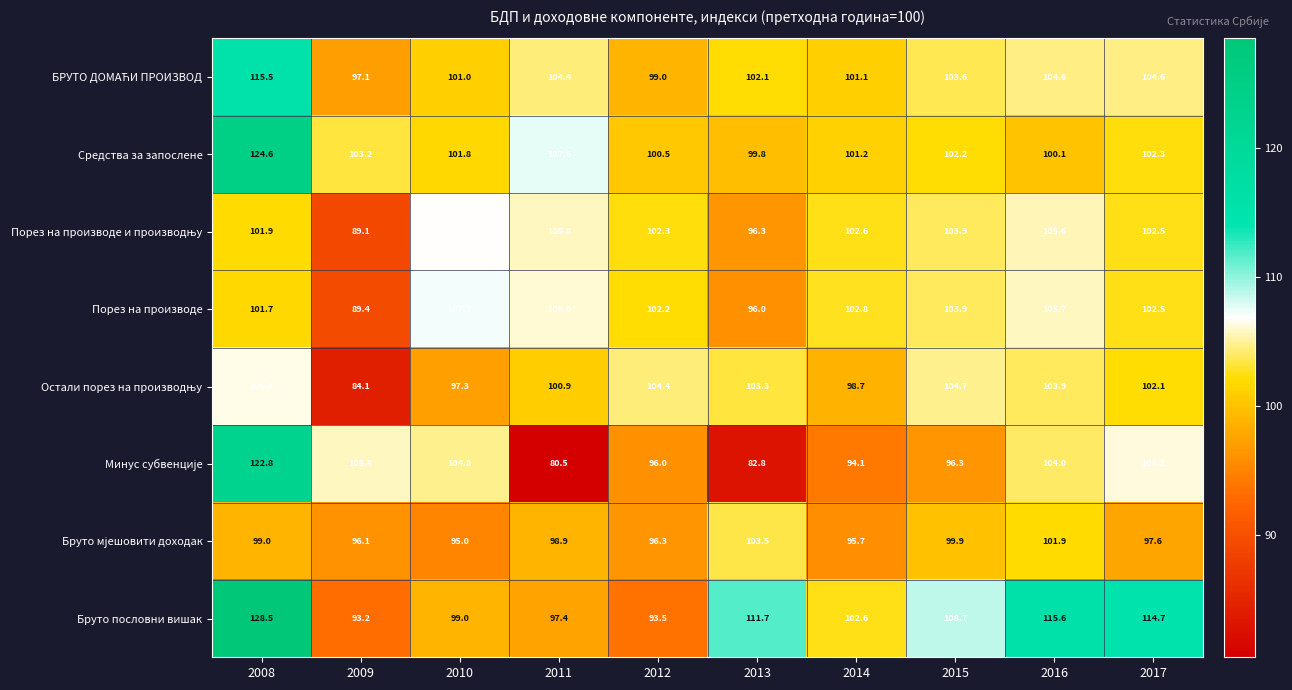

The value of Бруто пословни вишак at 2009 is 93.2. True or false?

True